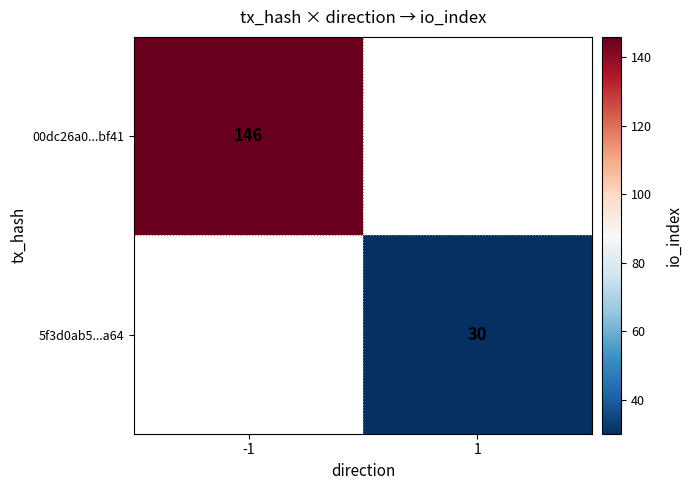

Is it true that 00dc26a0...bf41 equals 79 at -1?

False